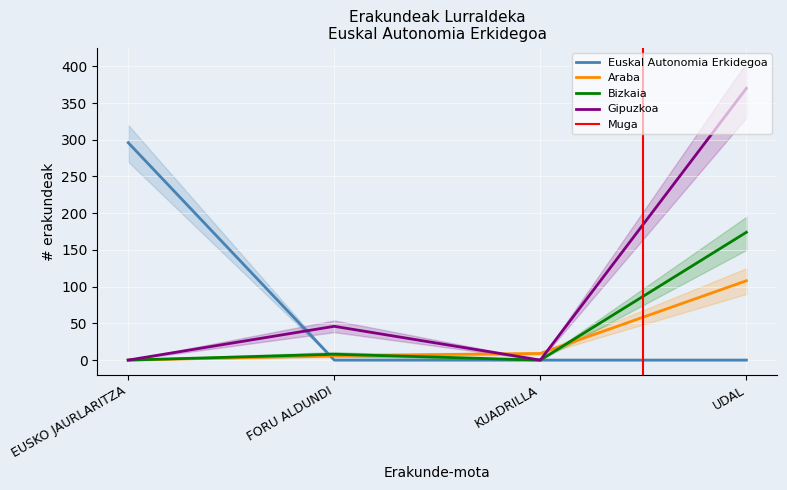

At which label does Gipuzkoa reach its minimum?

EUSKO JAURLARITZA